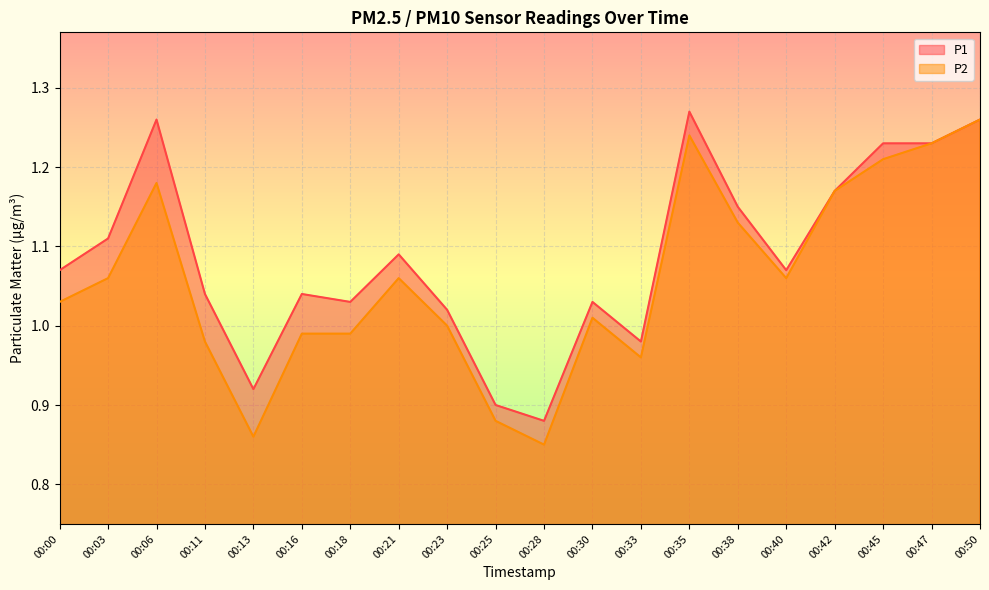

What is the value of the P2 point at the 6th from the left?

1.0